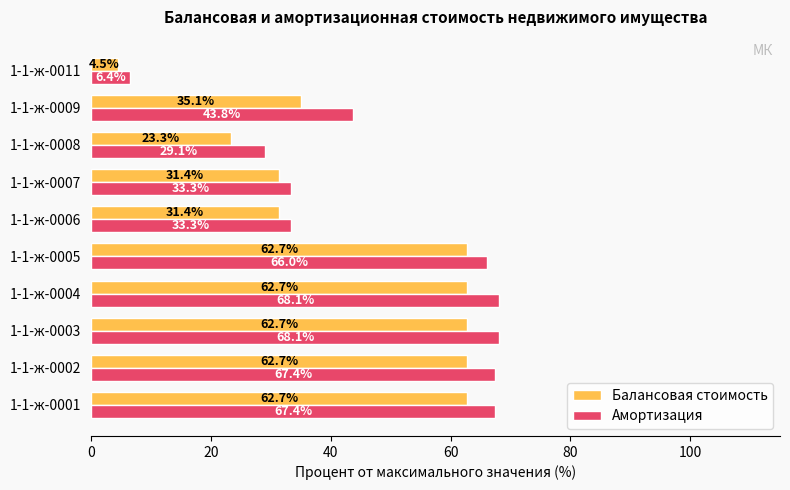

What value does the Амортизация series have at 1-1-ж-0008?

29.1